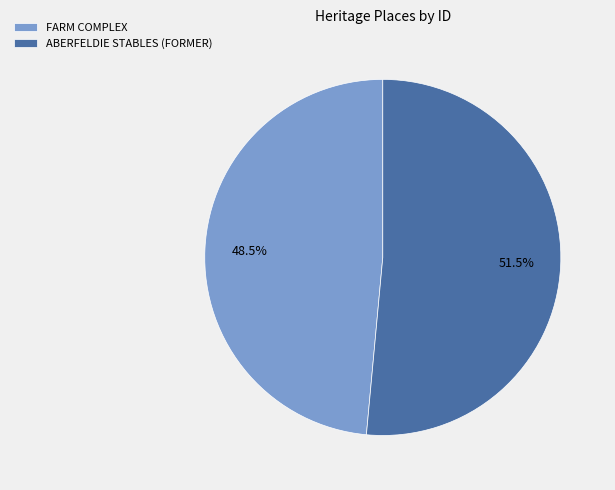

To the nearest percent, what is the difference between the largest and smallest slice percentages?

3%